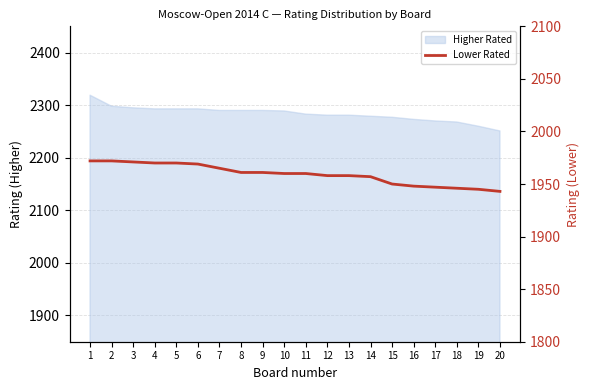

Rank the categories by value from lowest to highest.

20, 19, 18, 17, 16, 15, 14, 12, 13, 10, 11, 8, 9, 7, 6, 4, 5, 3, 1, 2